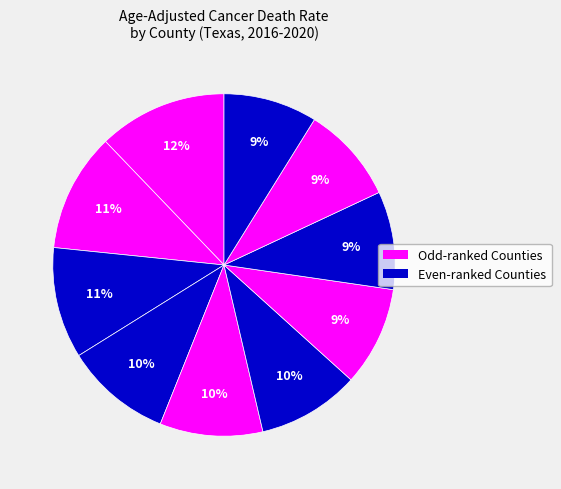

How many slices are in this pie chart?

10